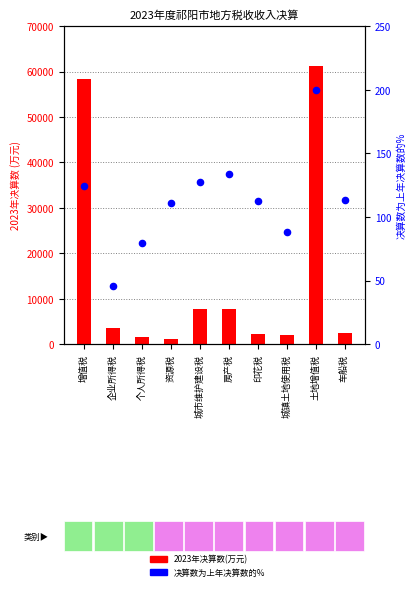

At how many categories does at least one series exceed 60277?

1